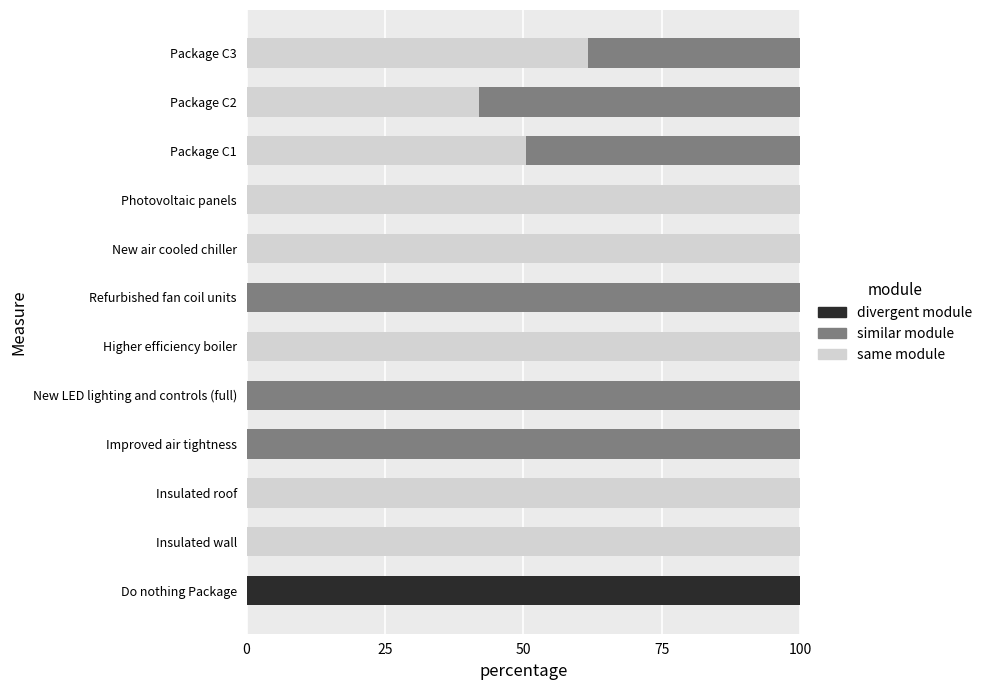

True or false: same module has a value of 0.0 at New LED lighting and controls (full).

True